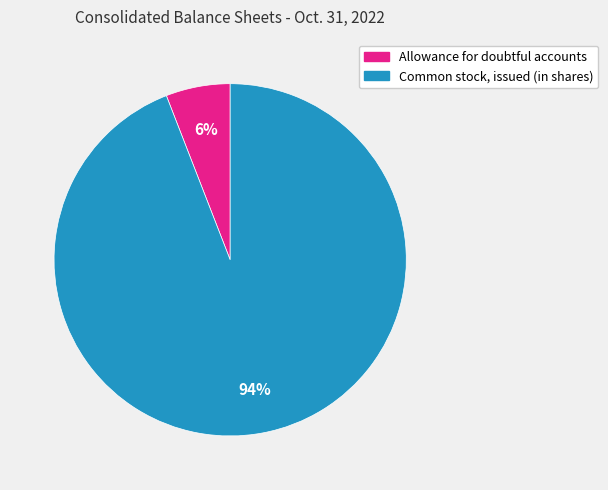

Count the number of slices in the pie.

2